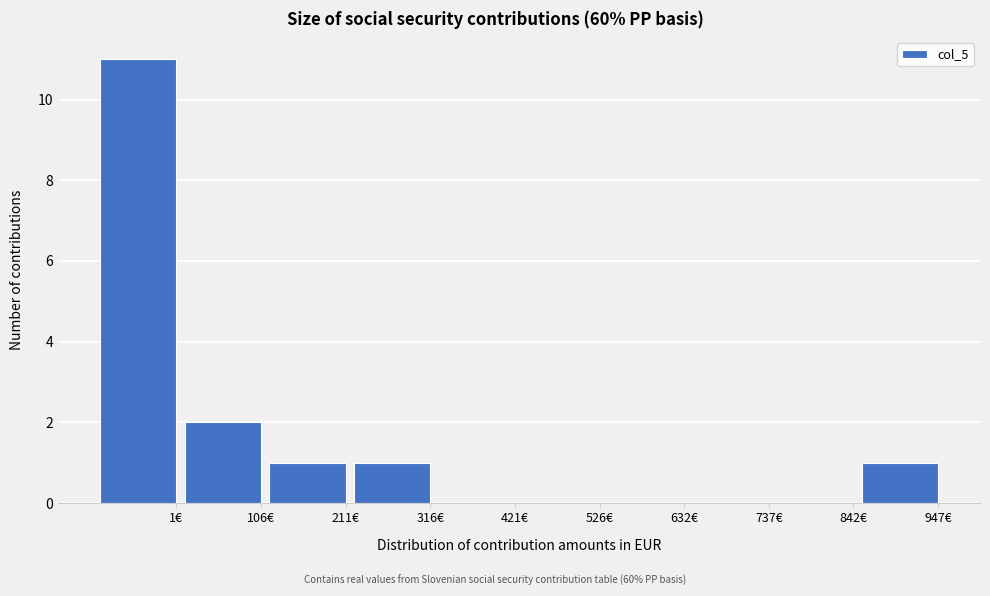

Reading left to right, extract all data points from this chart.

1€=11	106€=2	211€=1	316€=1	421€=0	526€=0	632€=0	737€=0	842€=0	947€=1